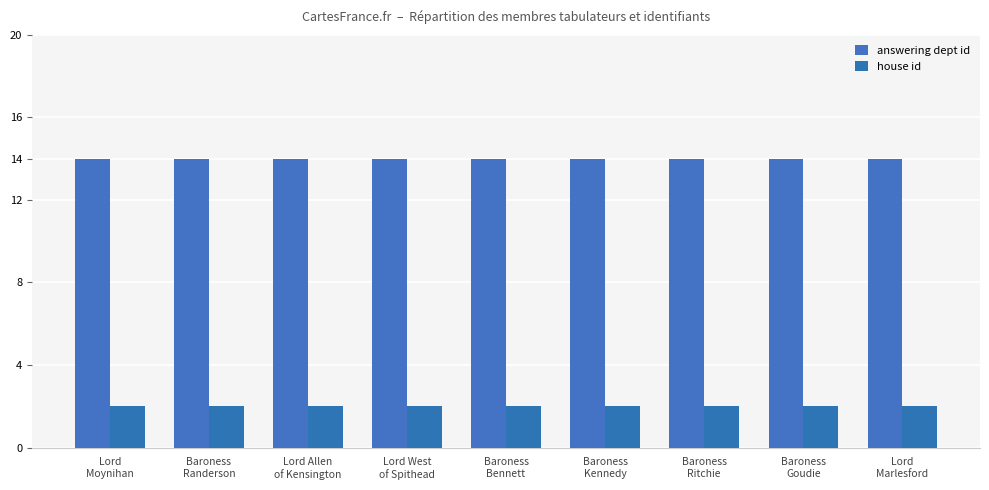

What is the spread (max minus min) of values at Baroness
Goudie?

12